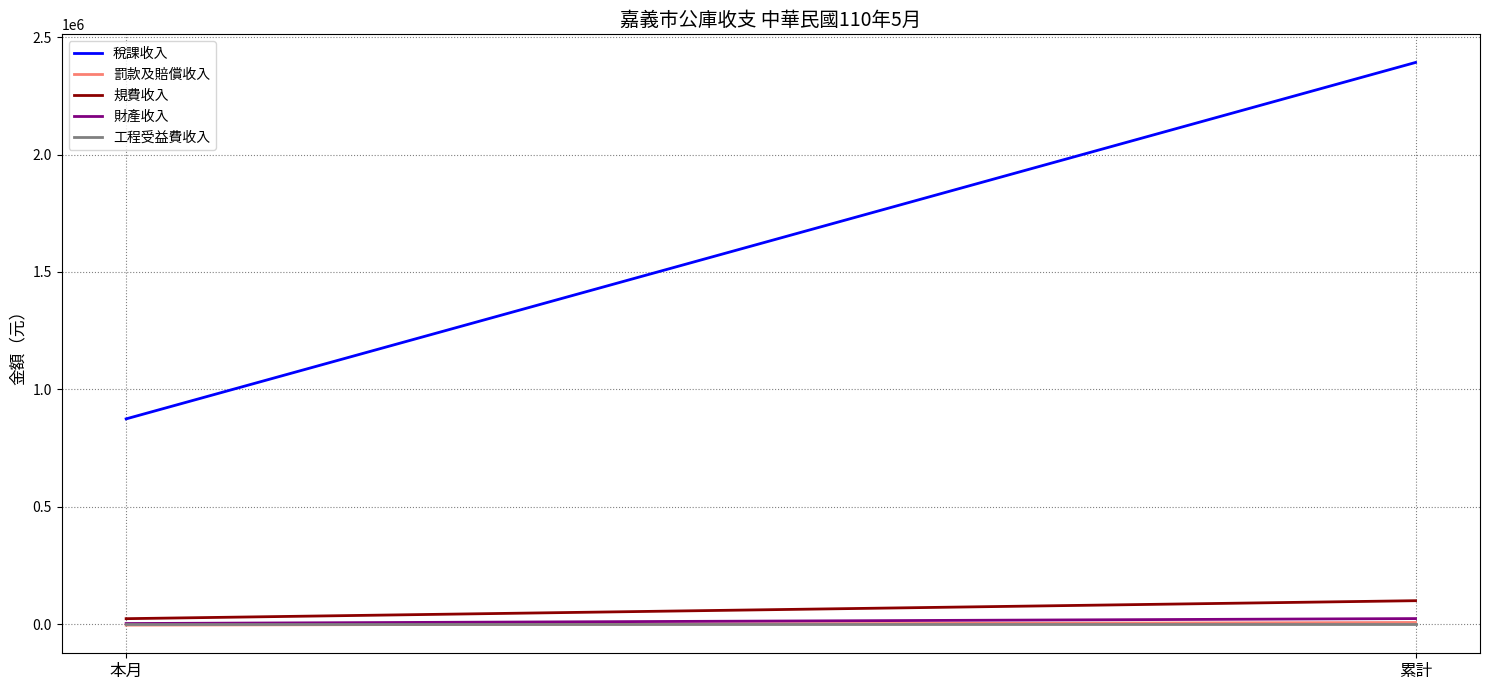

How many values in the 規費收入 series are below 99931?

1